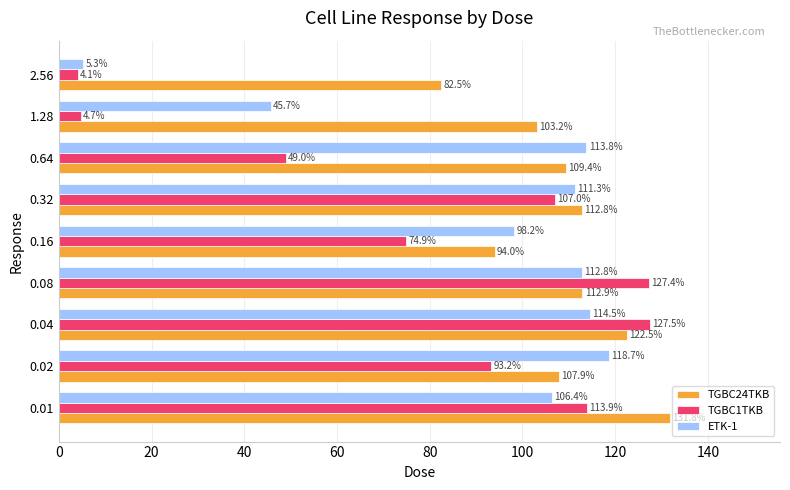

What is the spread (max minus min) of values at 1.28?

98.5